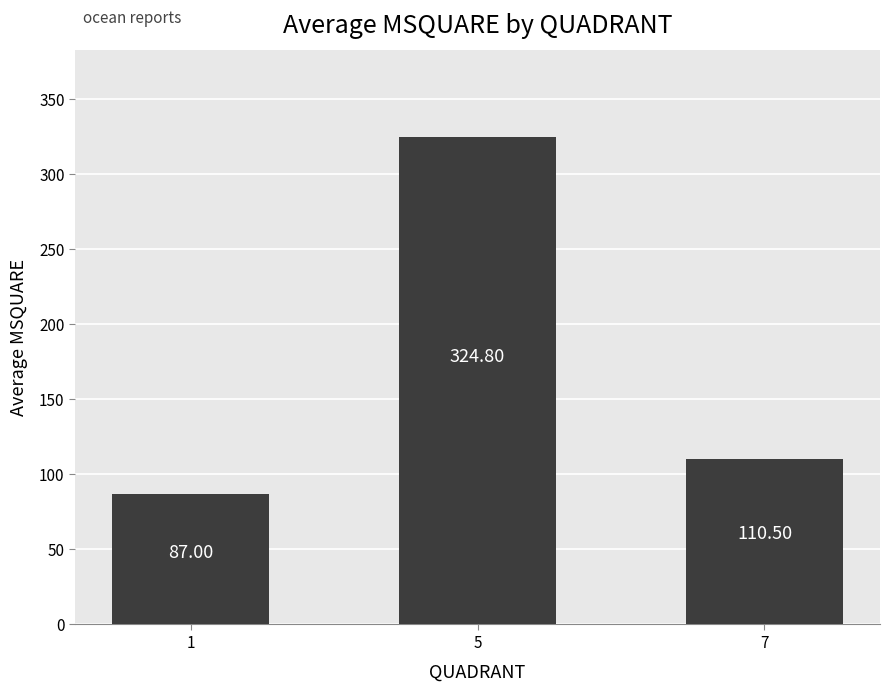

At which category does the chart reach its minimum across all series?

1